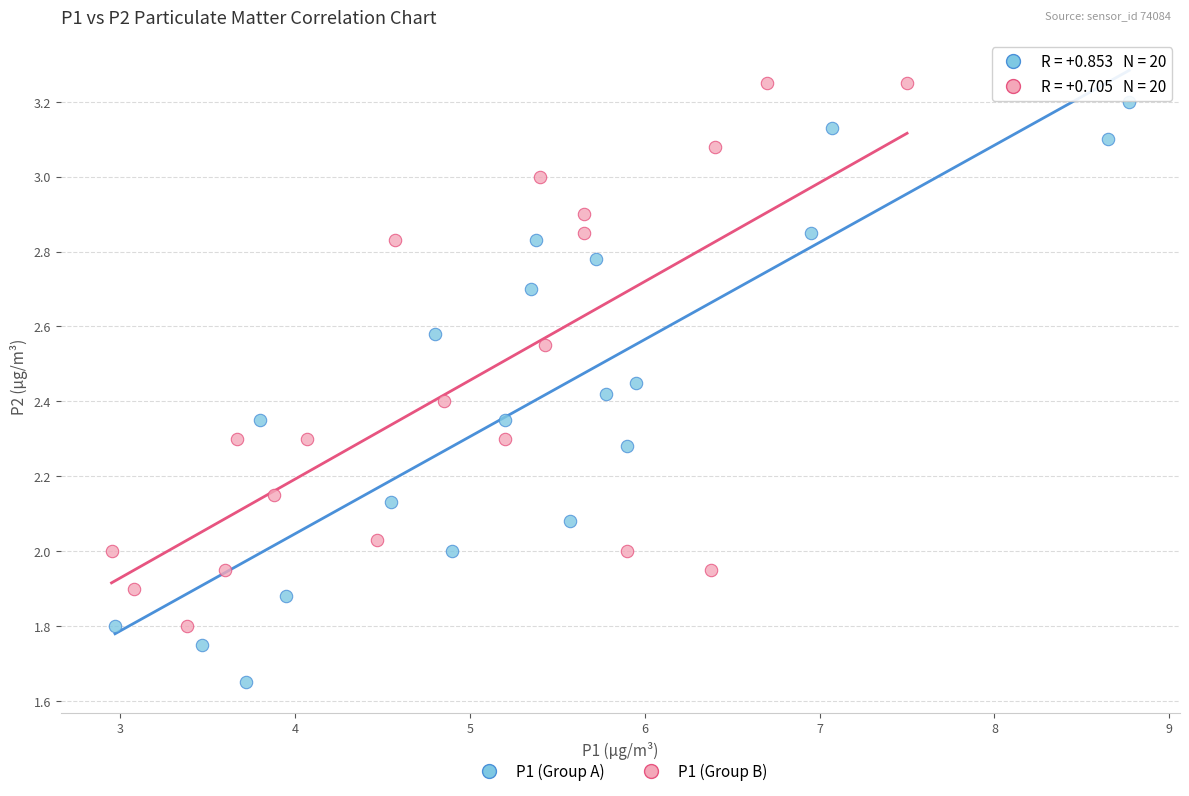

Which series contains the lowest Y value?

P1 (Group A)